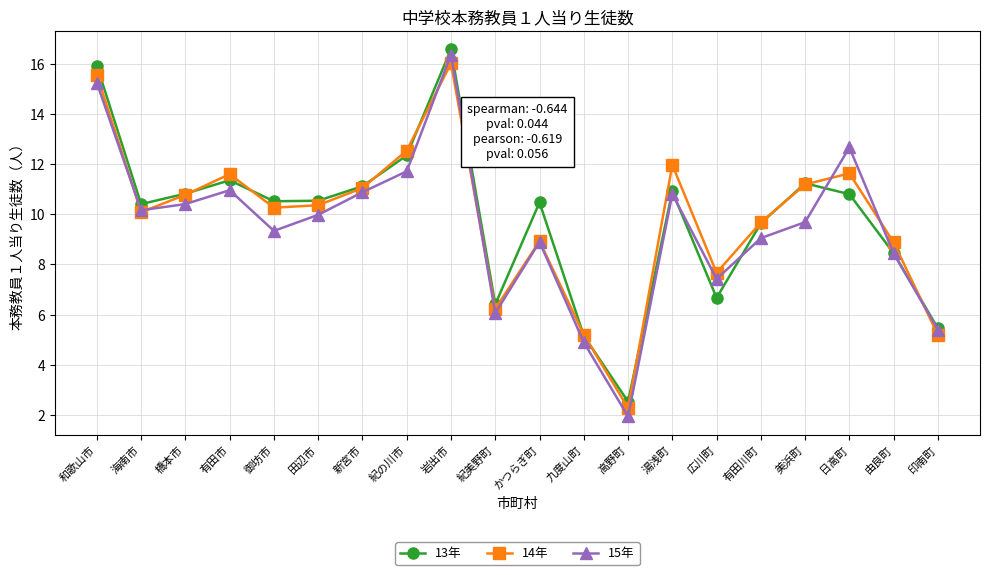

Which series has the largest range (max minus min)?

15年